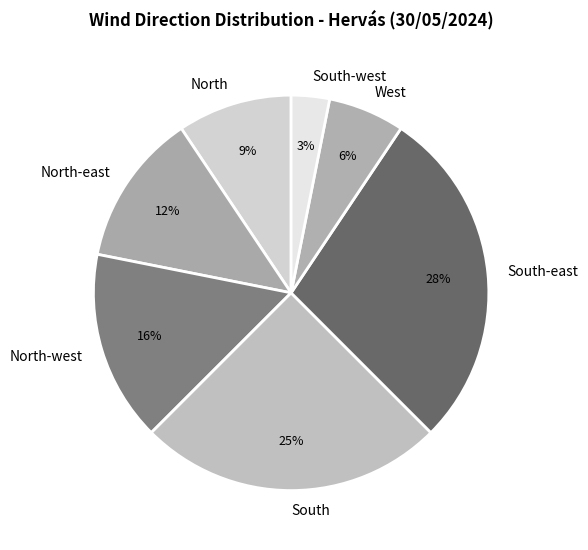

Which slice is the smallest?

South-west